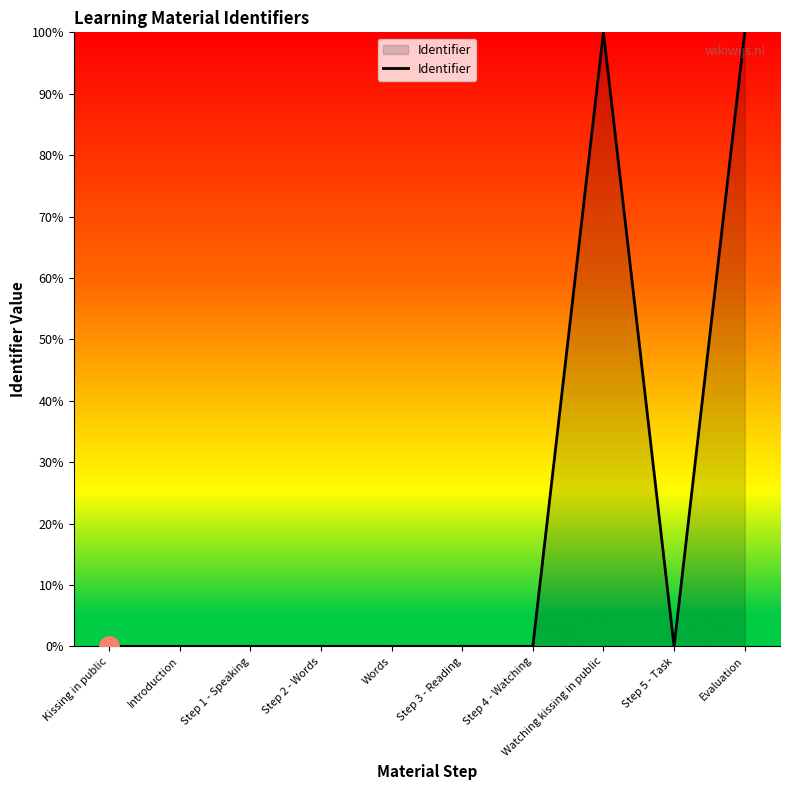

The value at Kissing in public is -40.6. True or false?

False